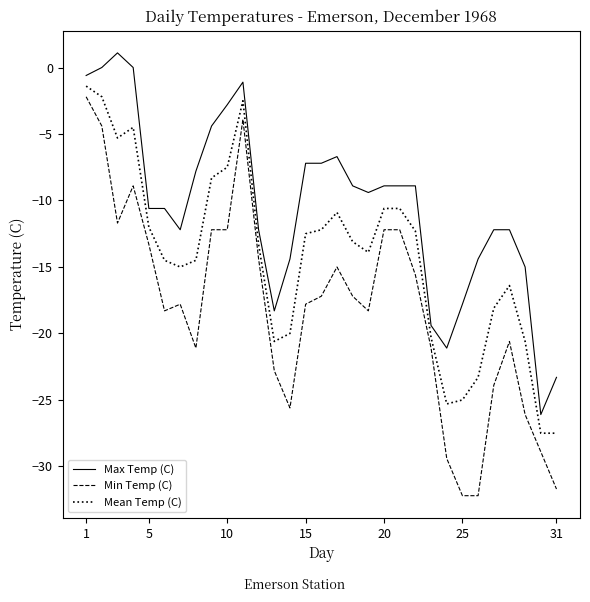

Does the chart display data point markers on the line(s)?

No